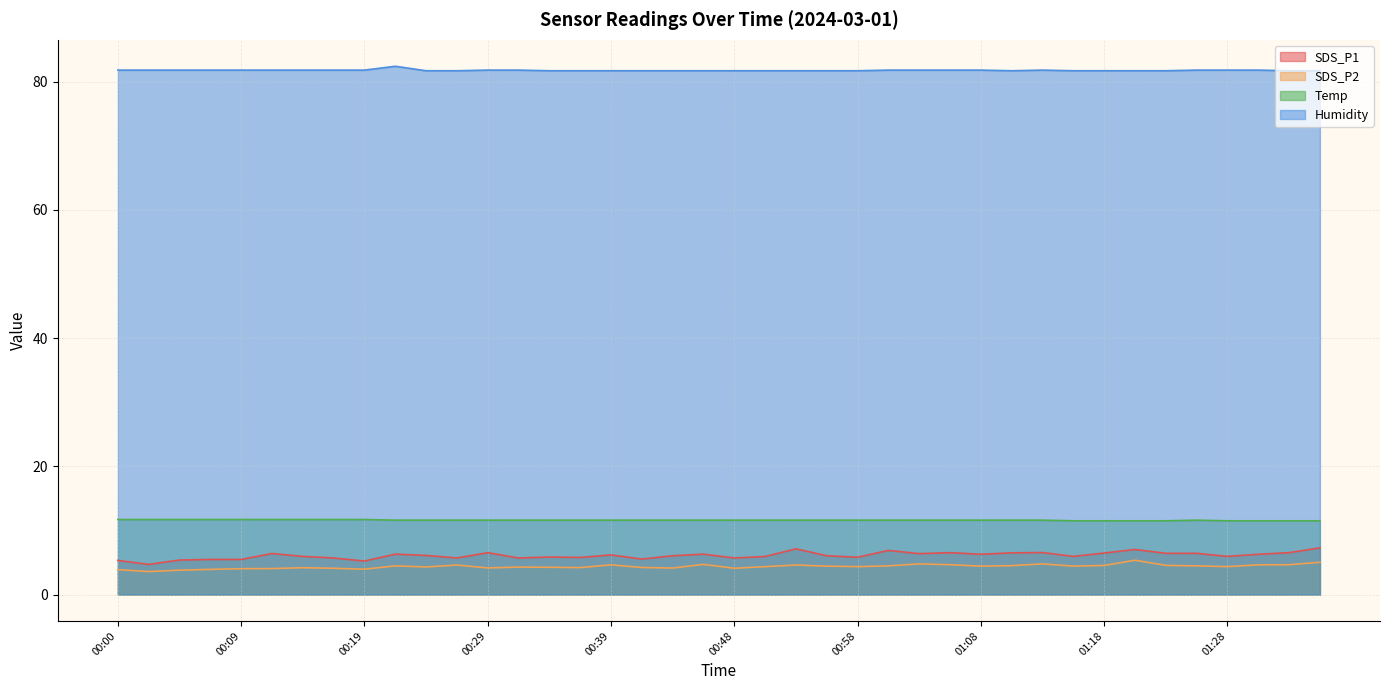

At which label is SDS_P1 closest to 5?

00:19